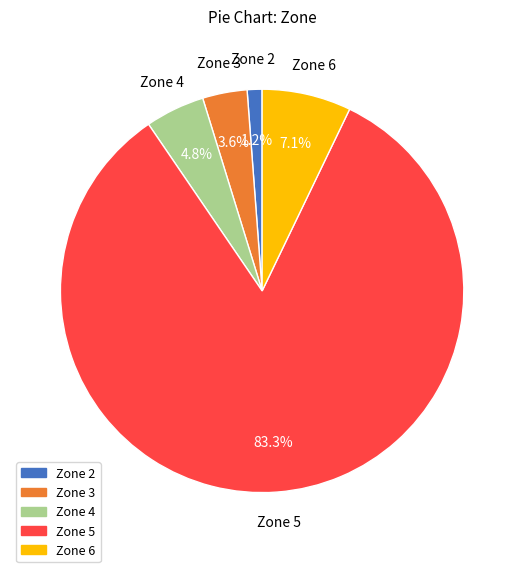

To the nearest percent, what is the difference between the largest and smallest slice percentages?

82%